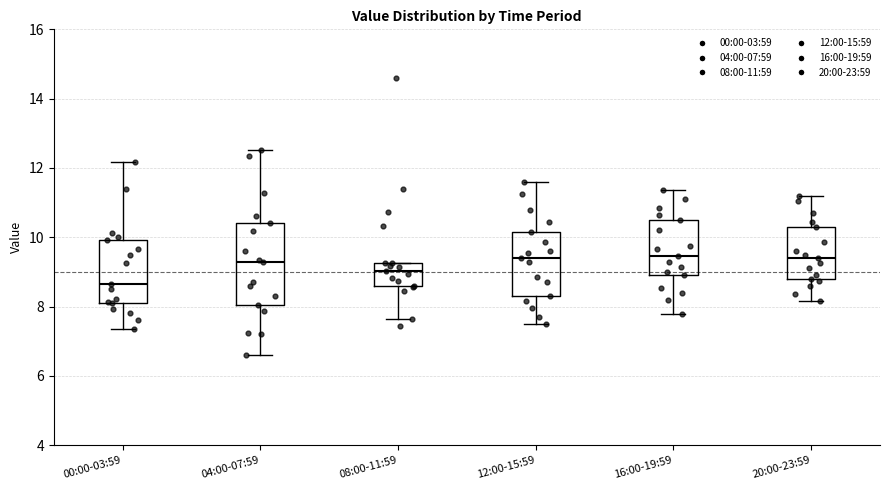

Reading left to right, read every box against the y-axis: the position of its median line, the range the box covers, and the ends of its whiskers. The values are not printed on the chart, so give them approximately, as read against the axis.

00:00-03:59: median 8.6, box 8.2 to 10.0, whiskers 7.4 to 12.2
04:00-07:59: median 9.4, box 8.0 to 10.4, whiskers 6.6 to 12.6
08:00-11:59: median 9.0, box 8.6 to 9.2, whiskers 7.6 to 9.2
12:00-15:59: median 9.4, box 8.4 to 10.2, whiskers 7.6 to 11.6
16:00-19:59: median 9.4, box 9.0 to 10.6, whiskers 7.8 to 11.4
20:00-23:59: median 9.4, box 8.8 to 10.4, whiskers 8.2 to 11.2